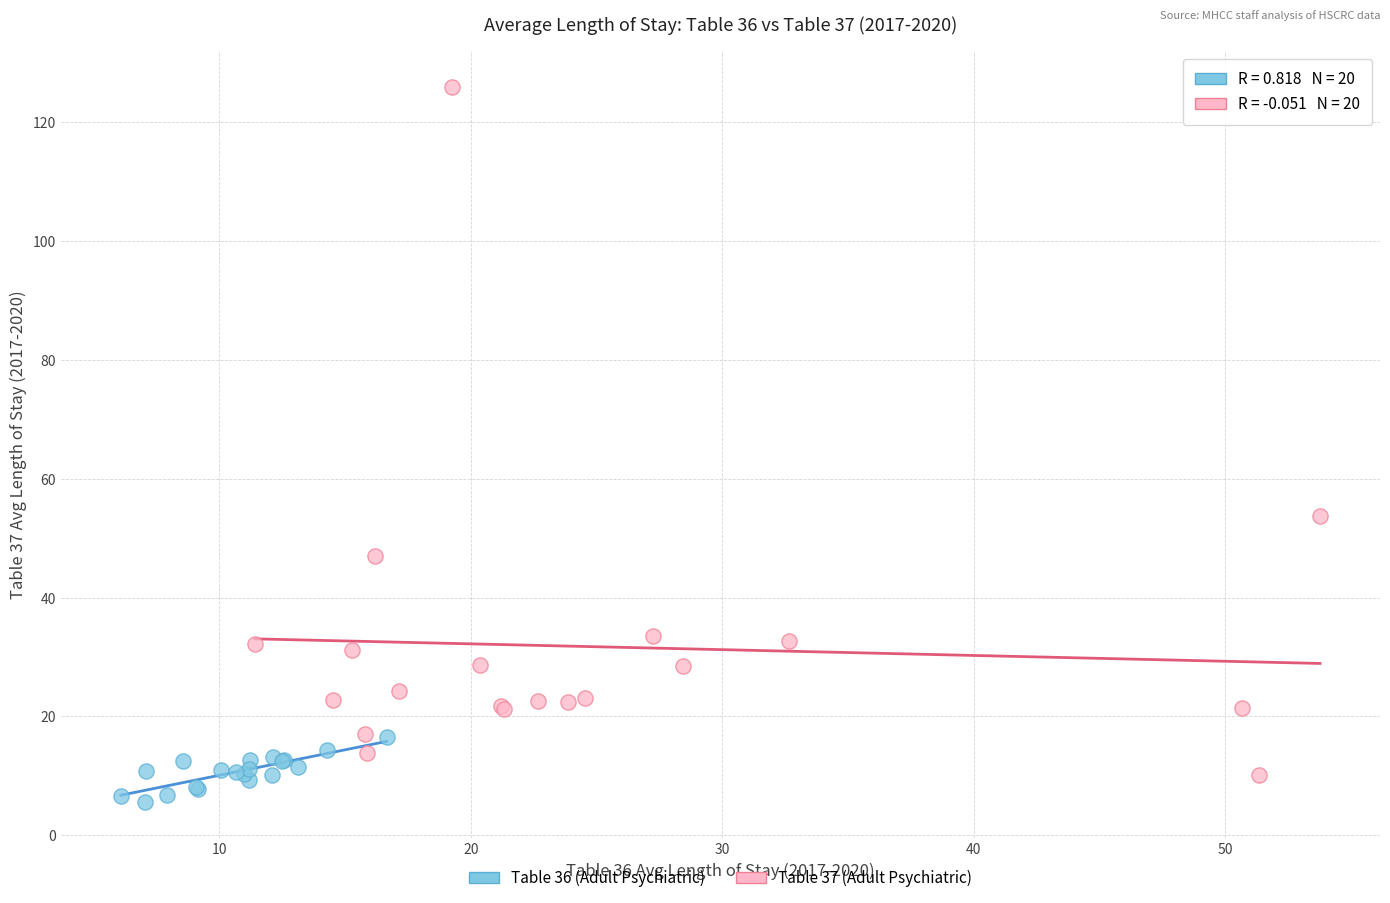

Which series has the largest Y range (max minus min)?

Table 37 (Adult Psychiatric)